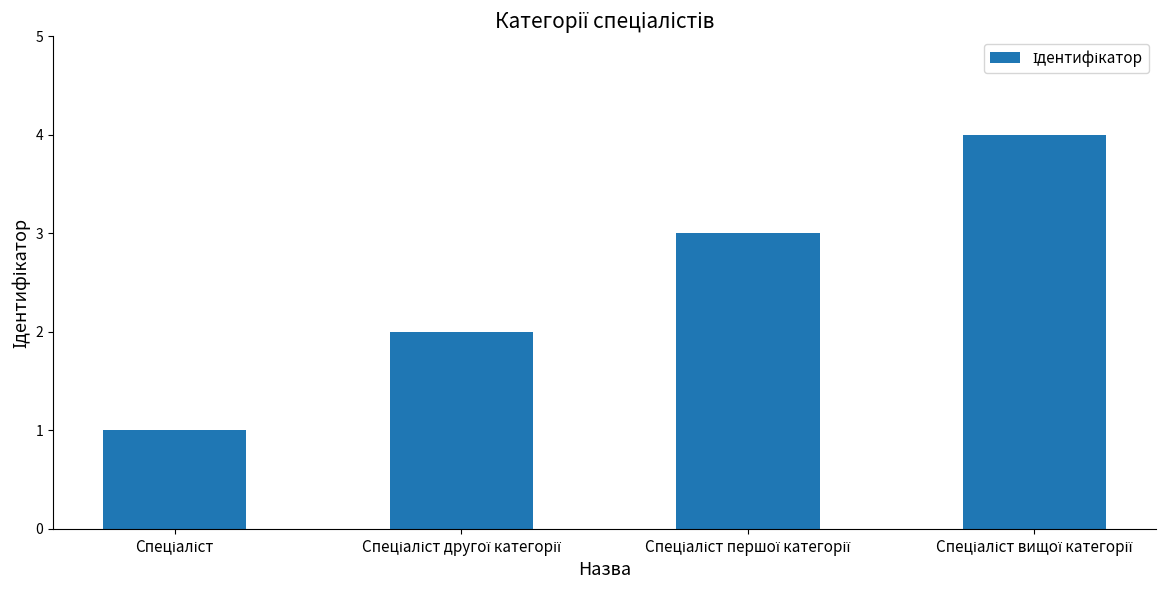

Count the values in the range 2 to 4.

3